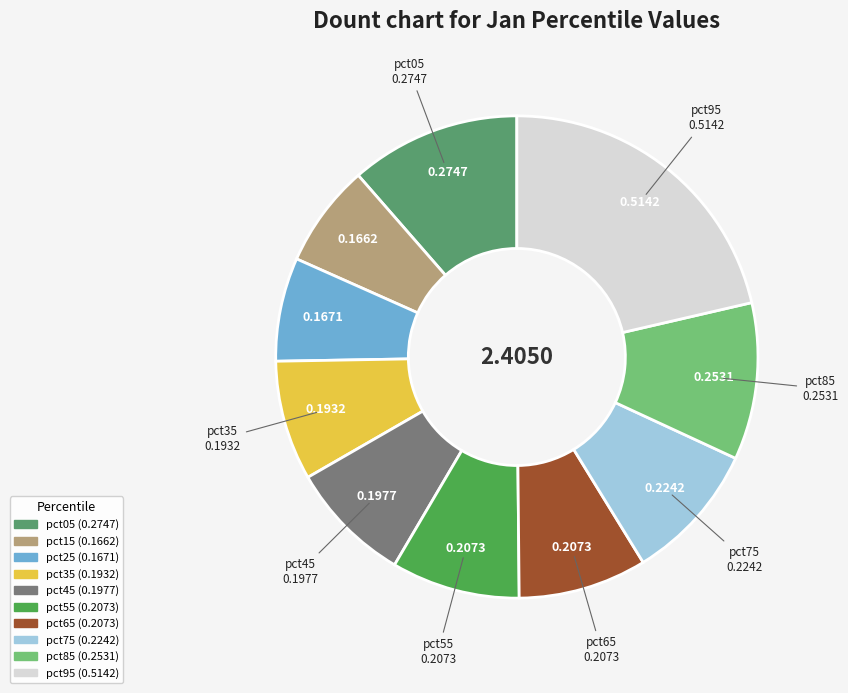

Count the number of slices in the pie.

10